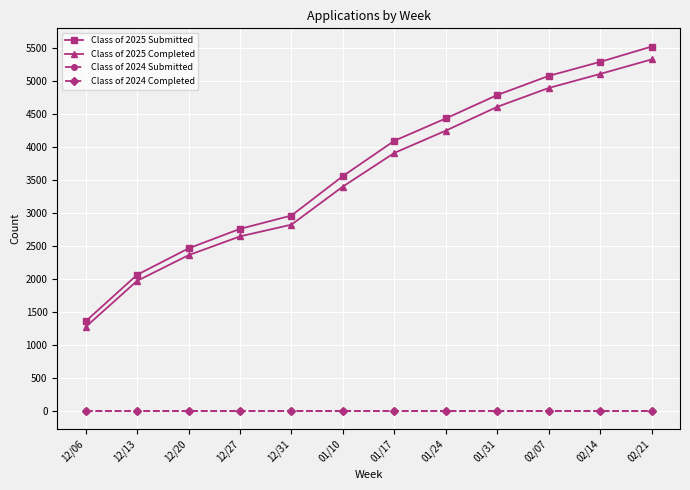

Which category has the lowest value in the Class of 2025 Completed series?

12/06